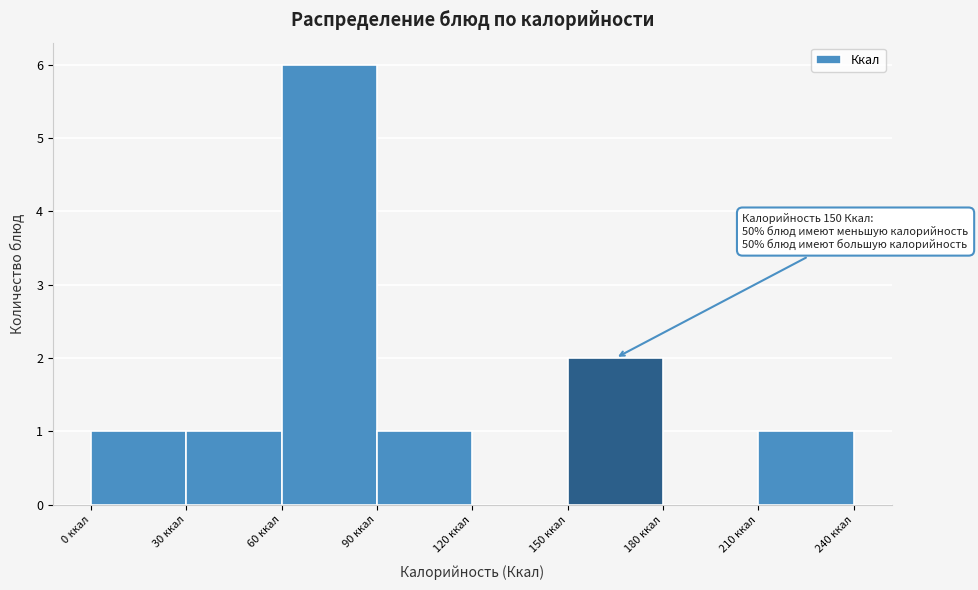

Over which range of the x-axis is the bar tallest?

60 to 90